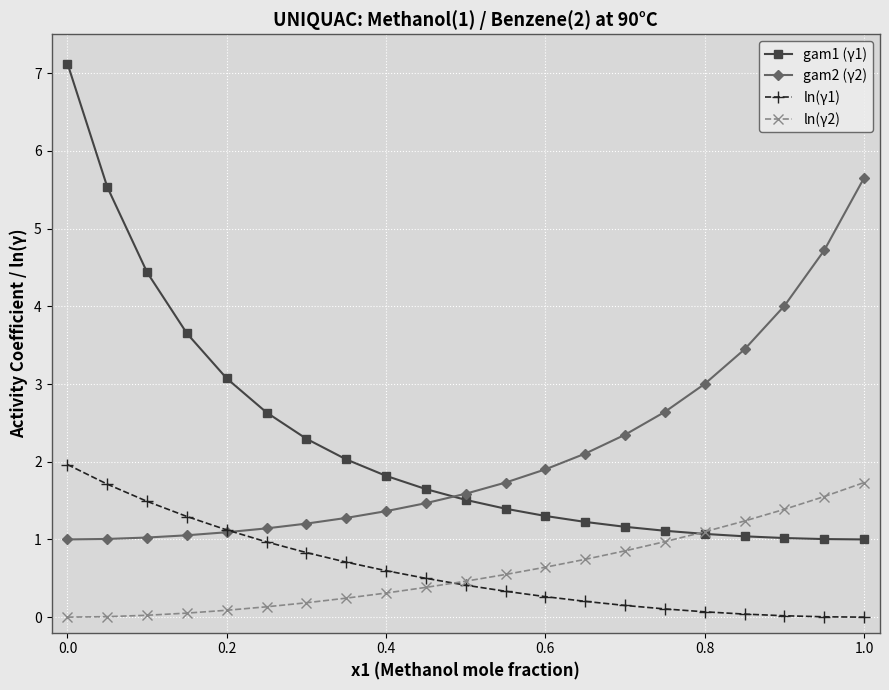

What is the maximum value for ln(γ2)?

1.7